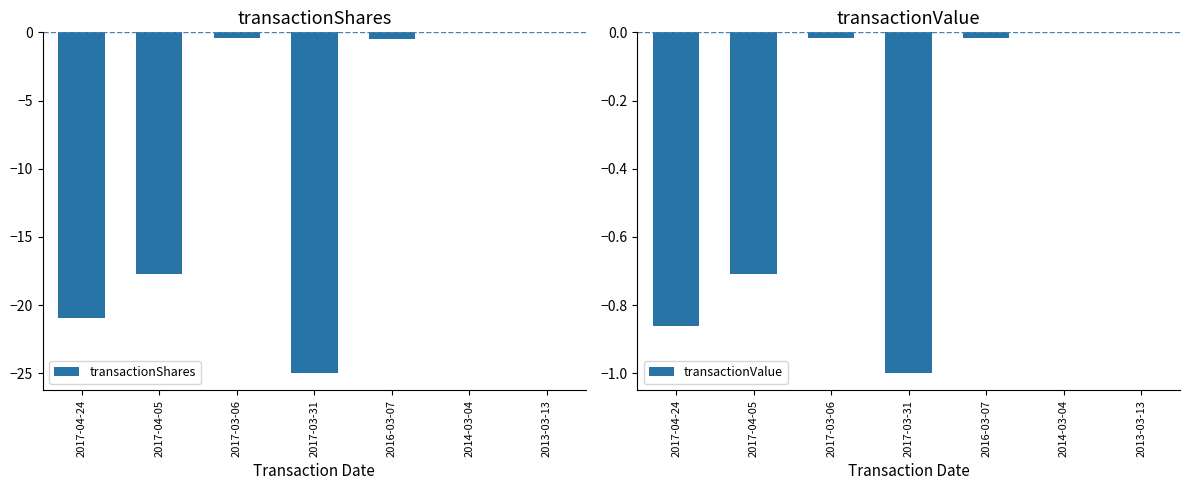

True or false: transactionShares has a value of -0.5 at 2016-03-07.

True